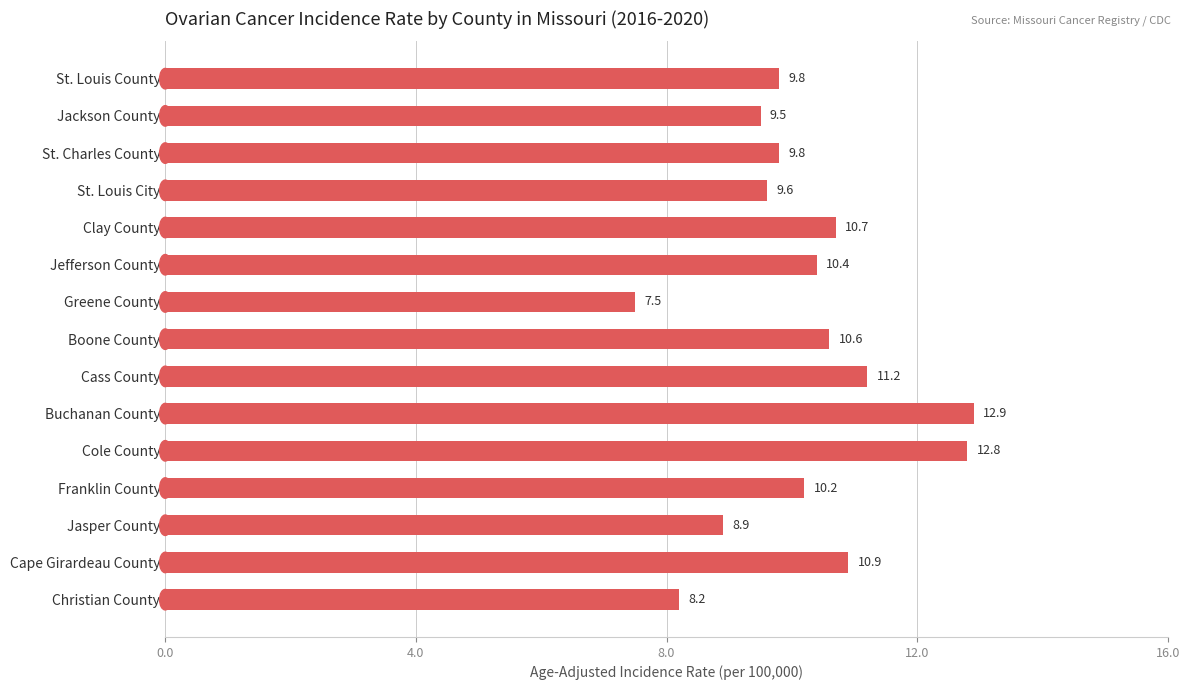

What is the value of the 14th bar from the top?

10.9